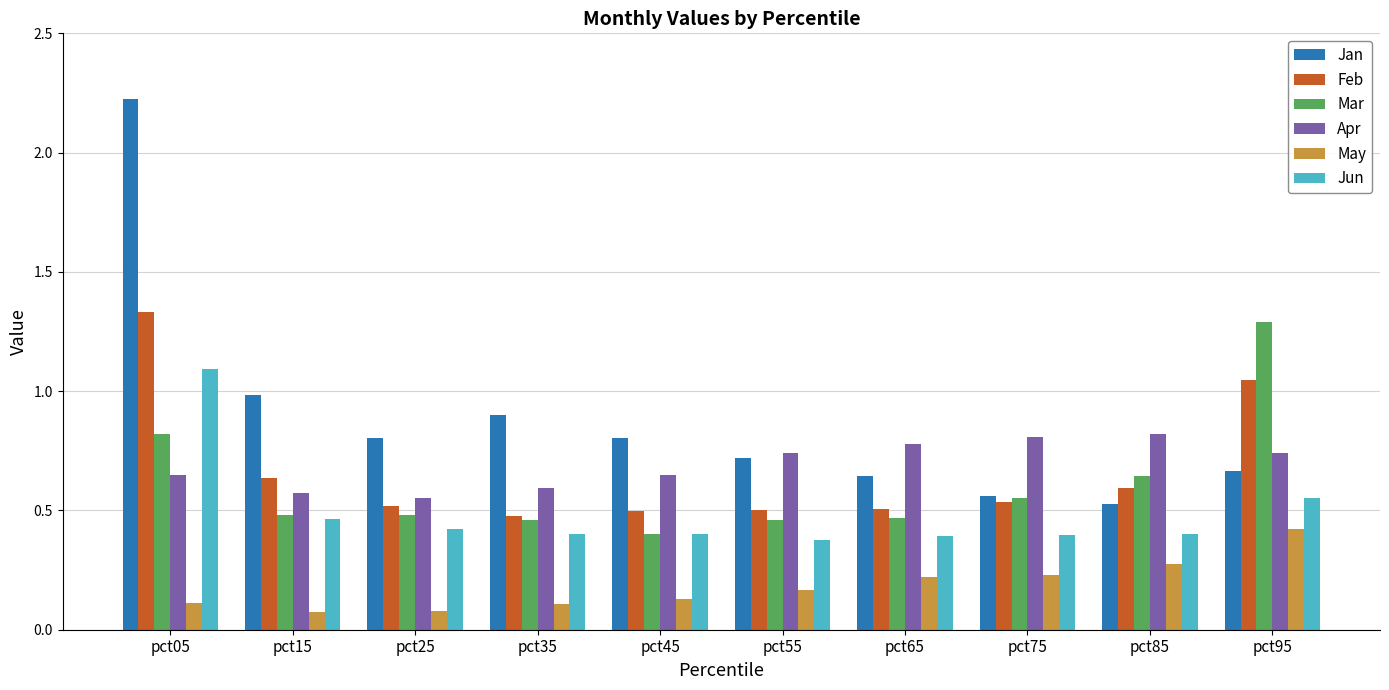

What are all the series names shown in the legend?

Jan, Feb, Mar, Apr, May, Jun